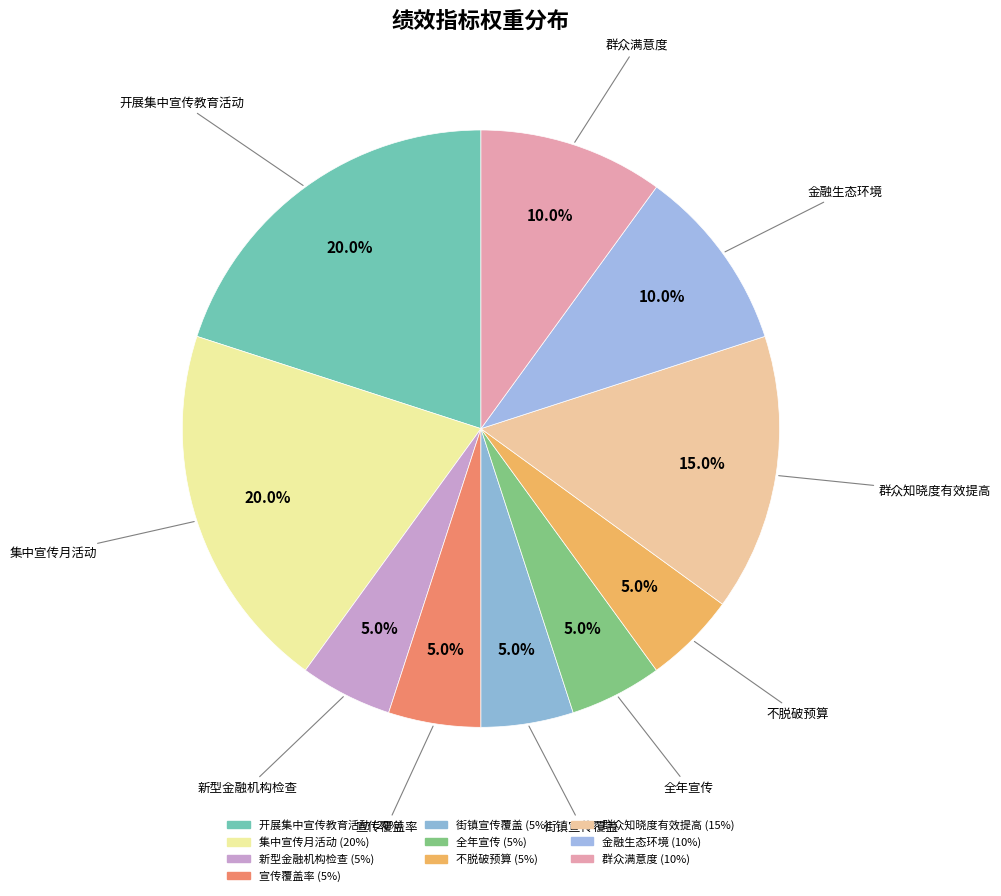

True or false: 群众知晓度有效提高 accounts for 8% of the total.

False